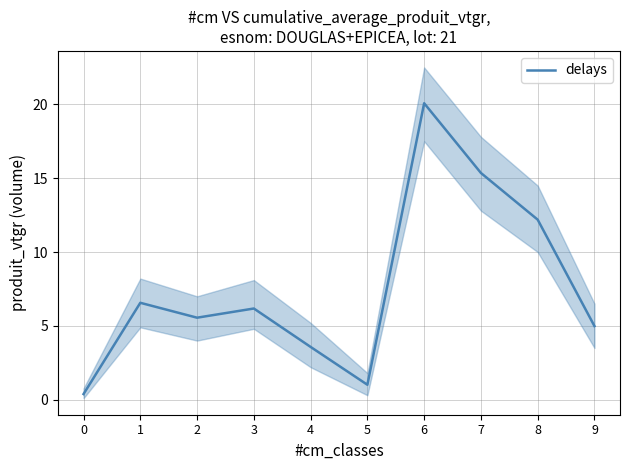

How many lines are shown in the chart?

1